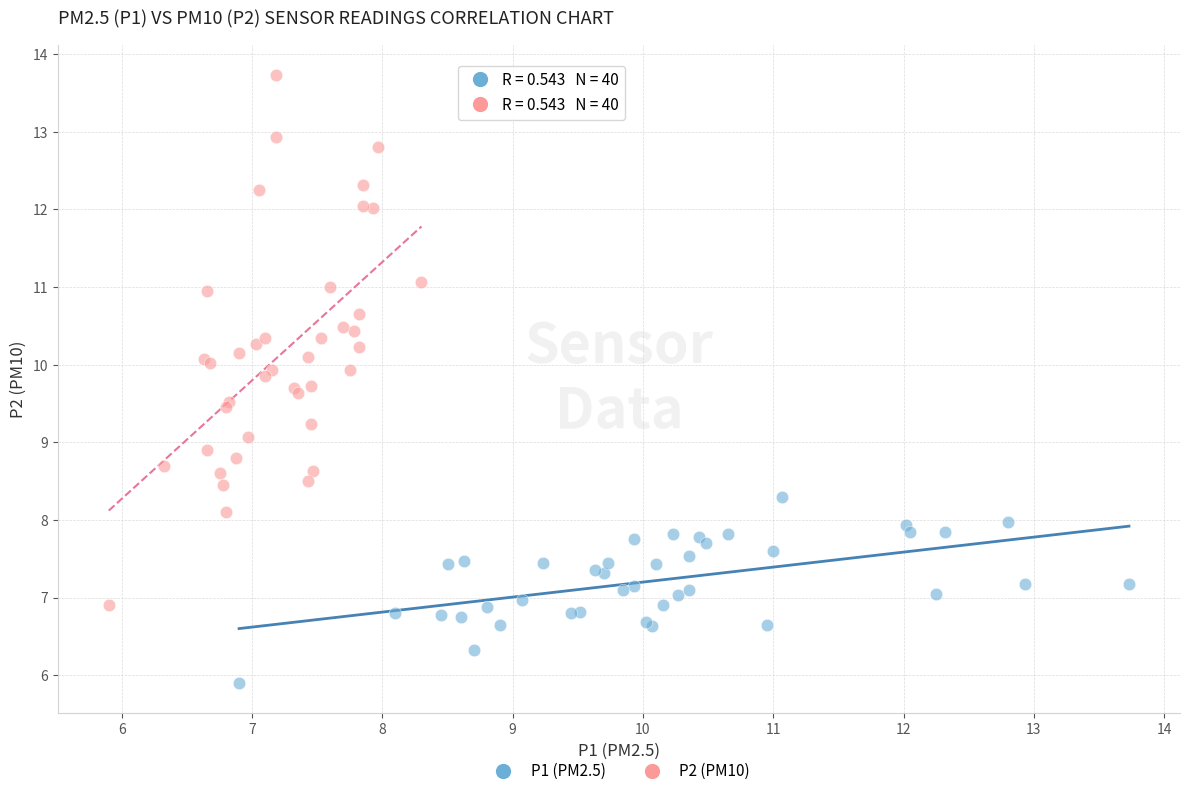

Which series has the largest Y range (max minus min)?

P2 (PM10)